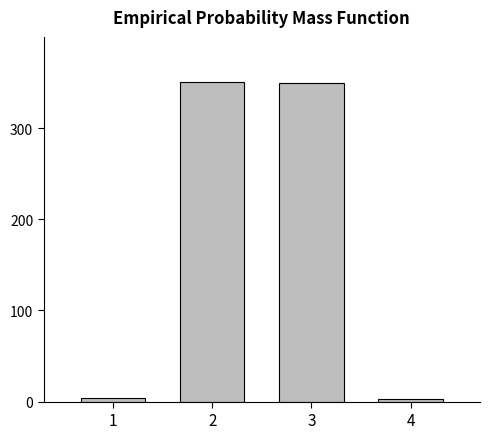

What is the greatest value displayed?

350.0